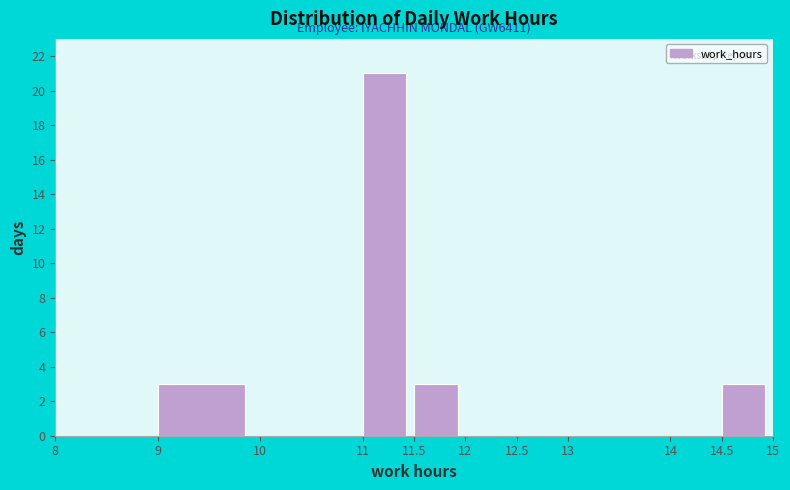

Which range on the x-axis has the tallest bar?

11 to 11.5